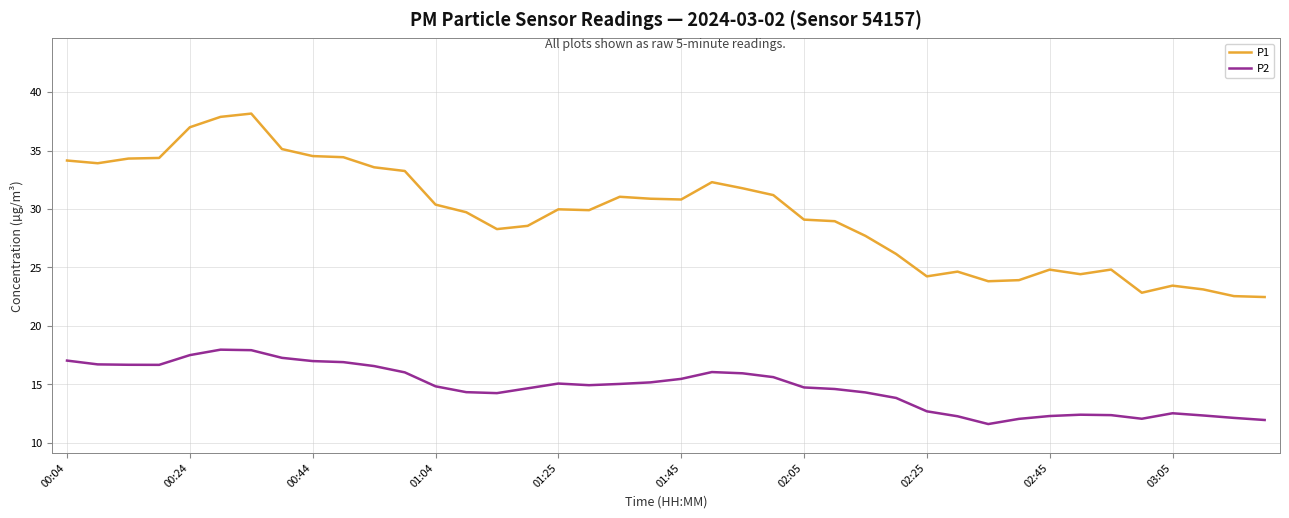

What is the sum of all P1 values?

1182.5